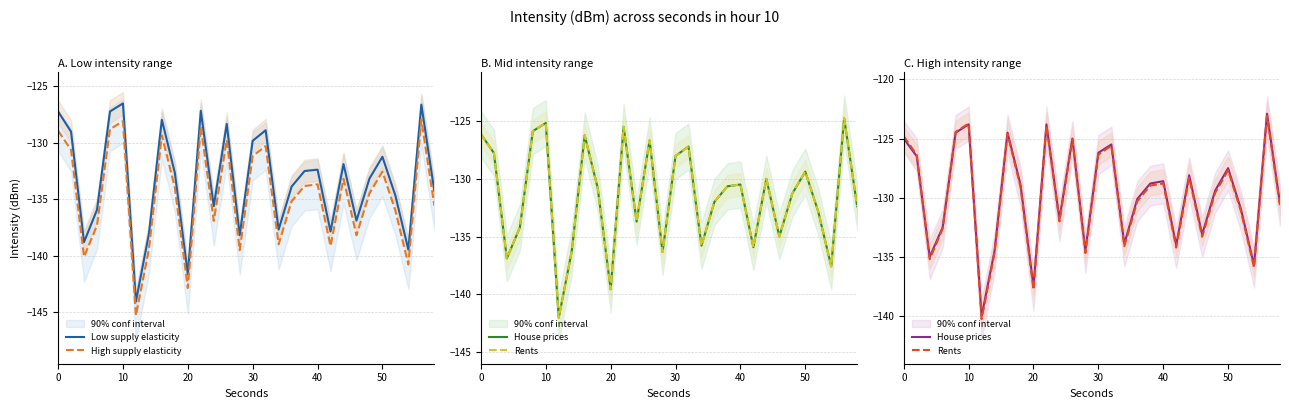

Which series has the largest range (max minus min)?

Low supply elasticity